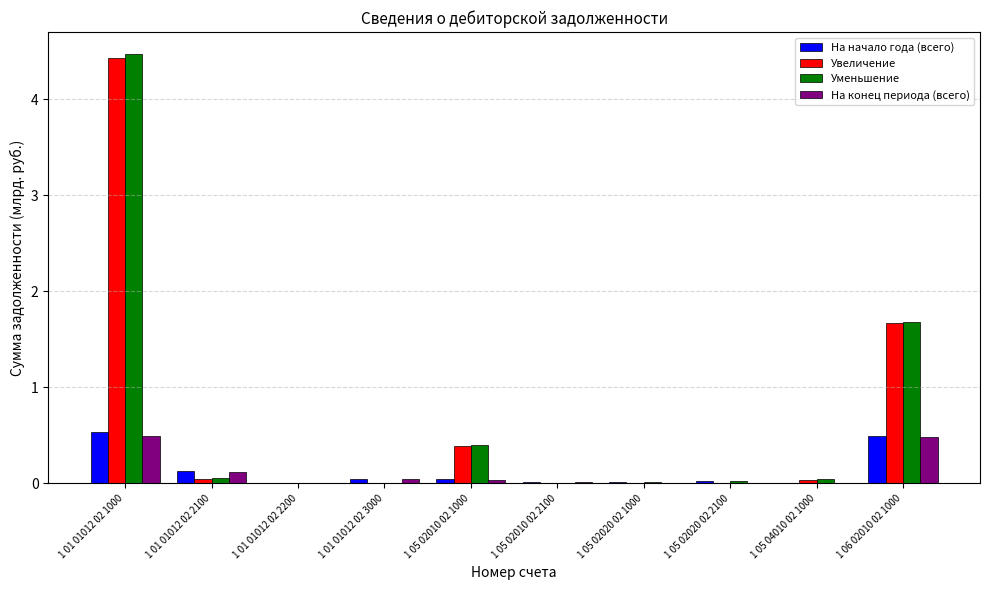

What is the average value of the Уменьшение series?

0.7